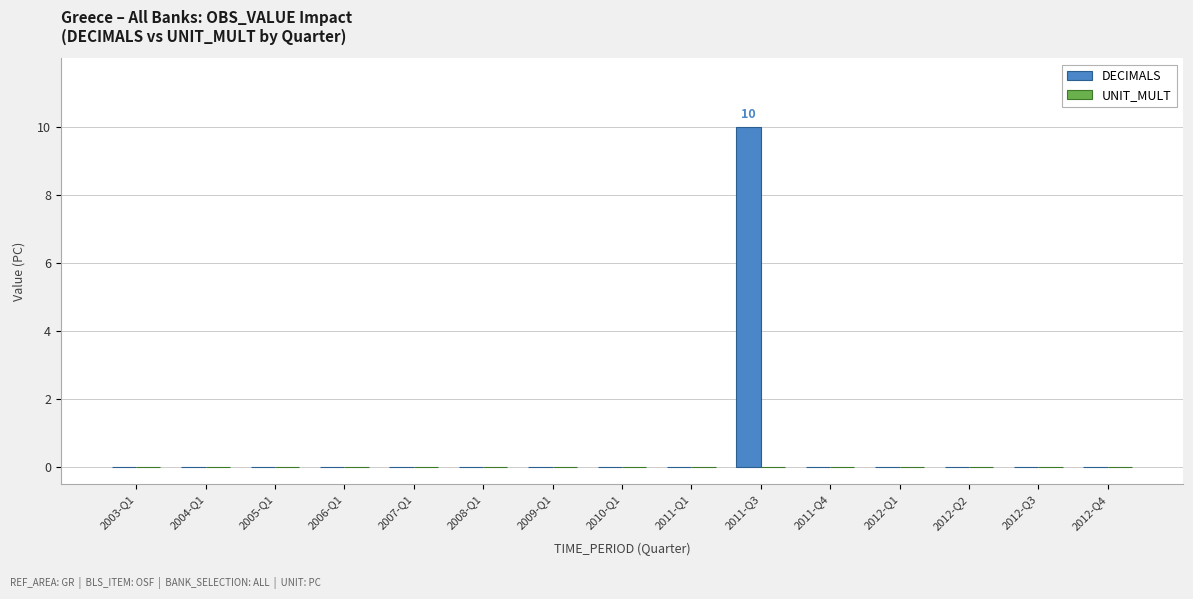

True or false: the data shows 6 at 2007-Q1.

False